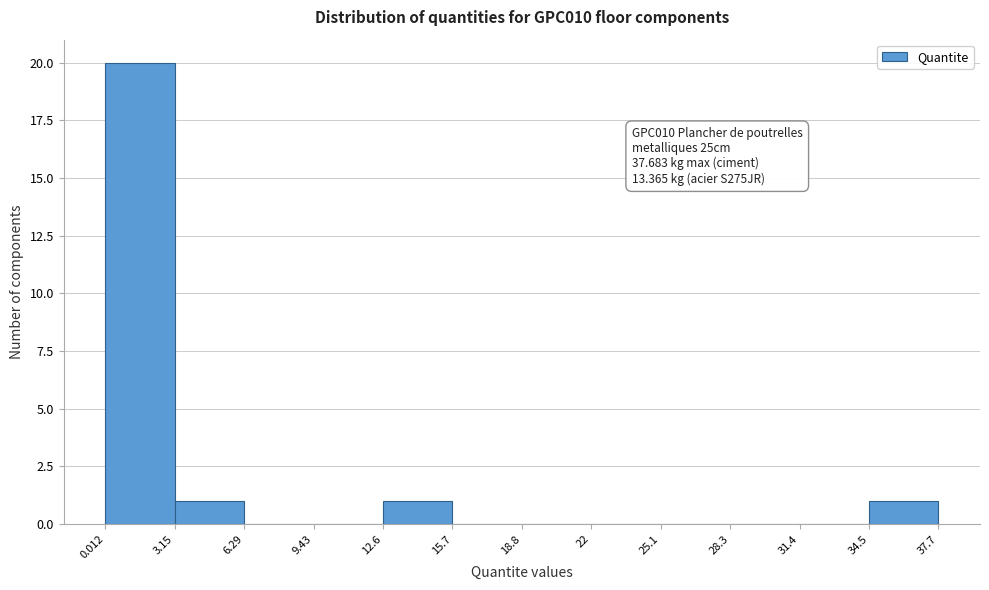

Which range on the x-axis has the tallest bar?

0.012 to 3.15